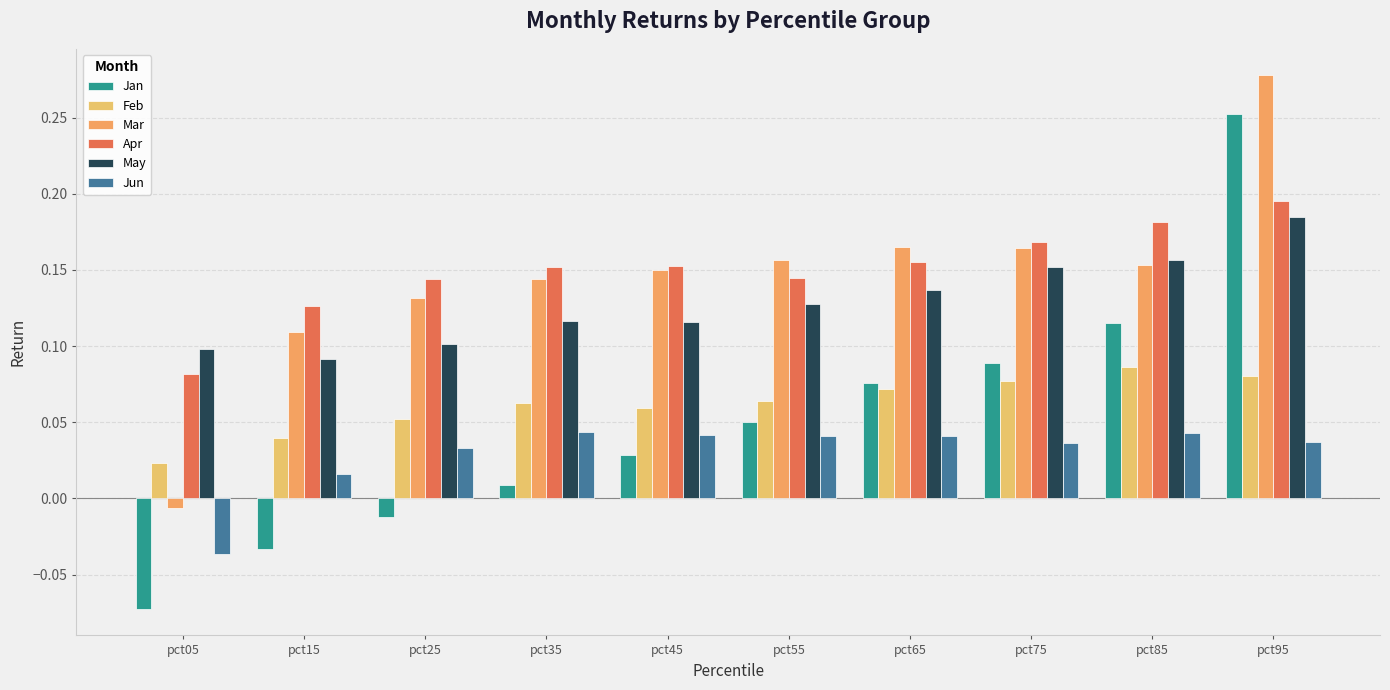

Which series has the widest spread of values?

Jan